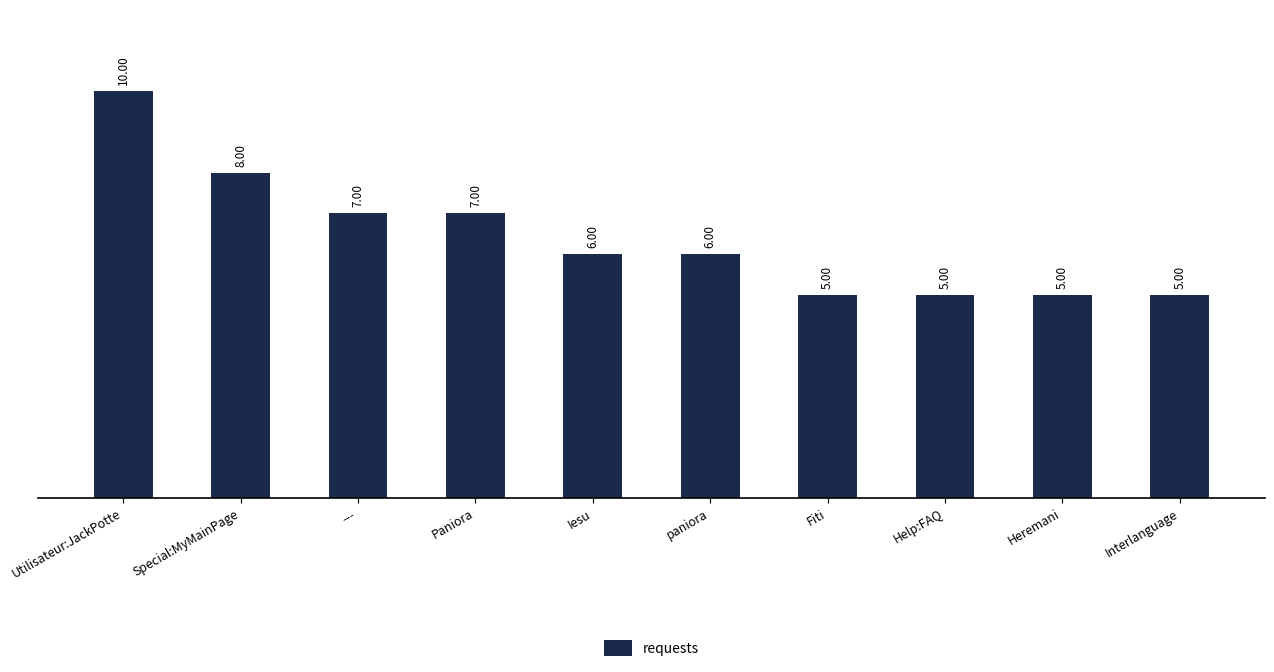

Which label corresponds to the largest value in the chart?

Utilisateur:JackPotte